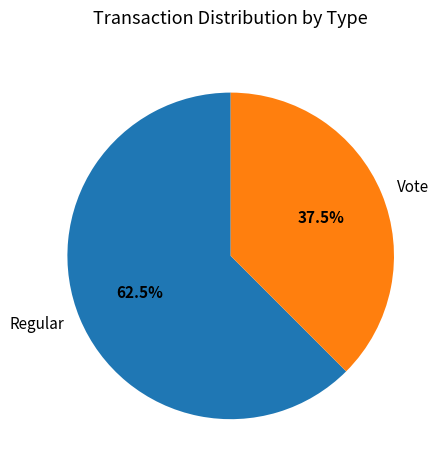

How many segments does this pie chart have?

2